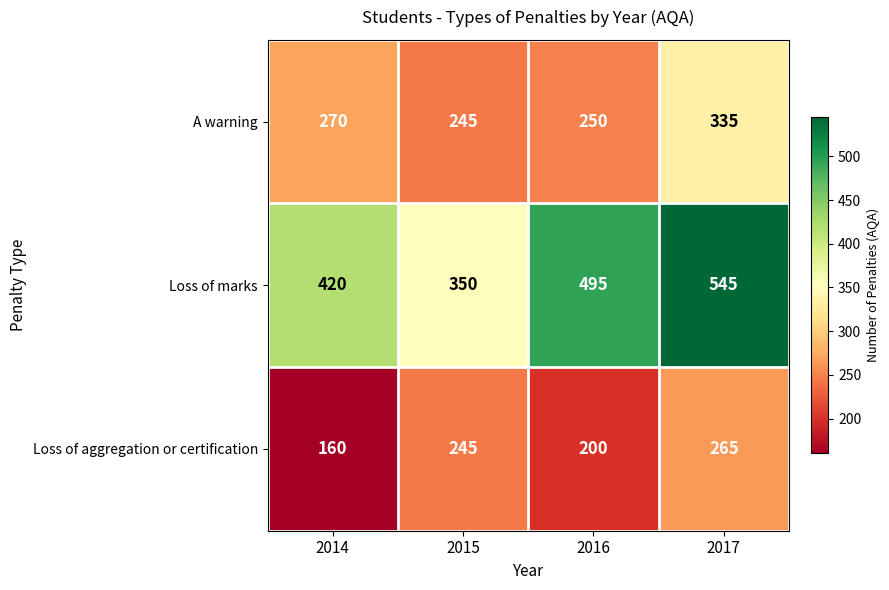

The value of Loss of marks at 2015 is 528. True or false?

False